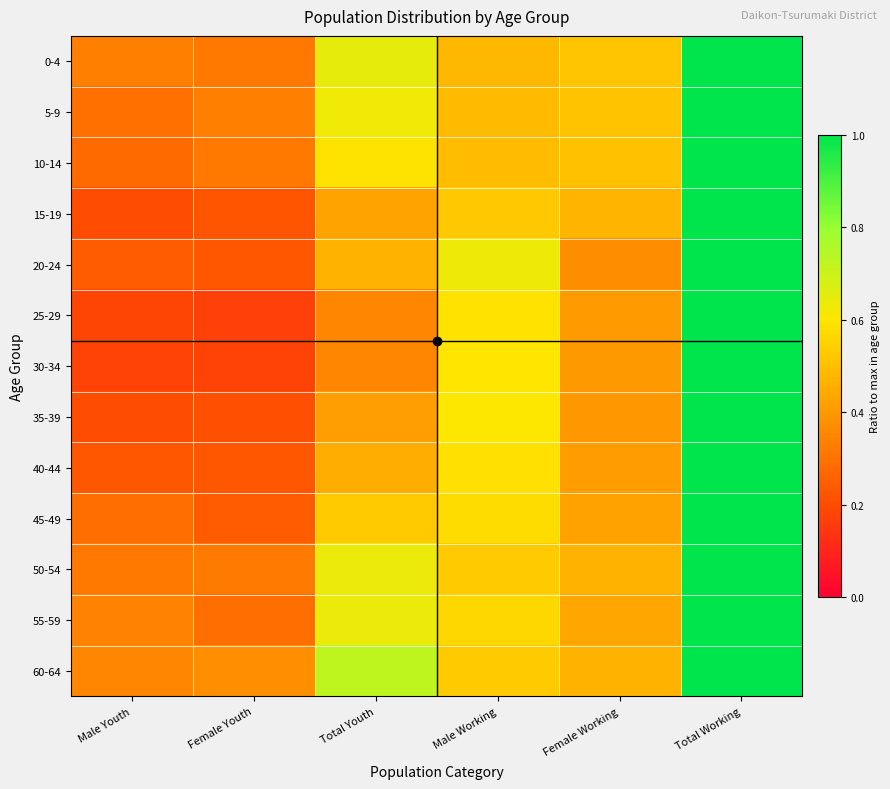

Which has a higher value, Female Working or Female Youth?

Female Working